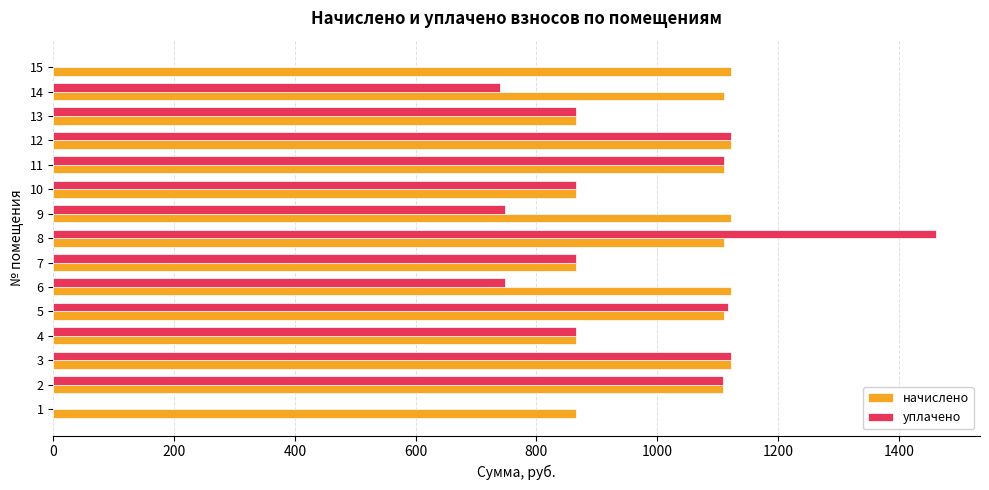

What is the maximum value for начислено?

1121.7